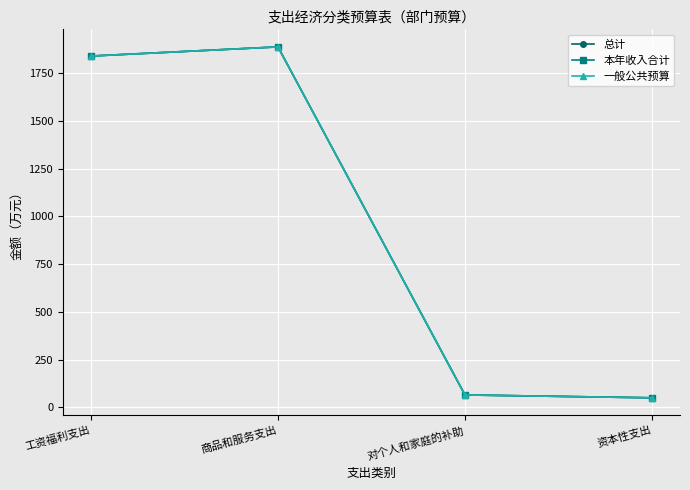

Does the chart have visible grid lines?

Yes